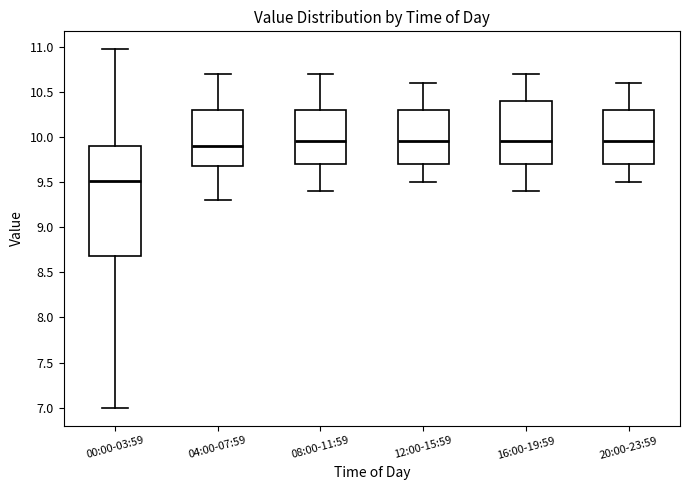

Which box is the tallest, from its lower edge to its upper edge?

00:00-03:59